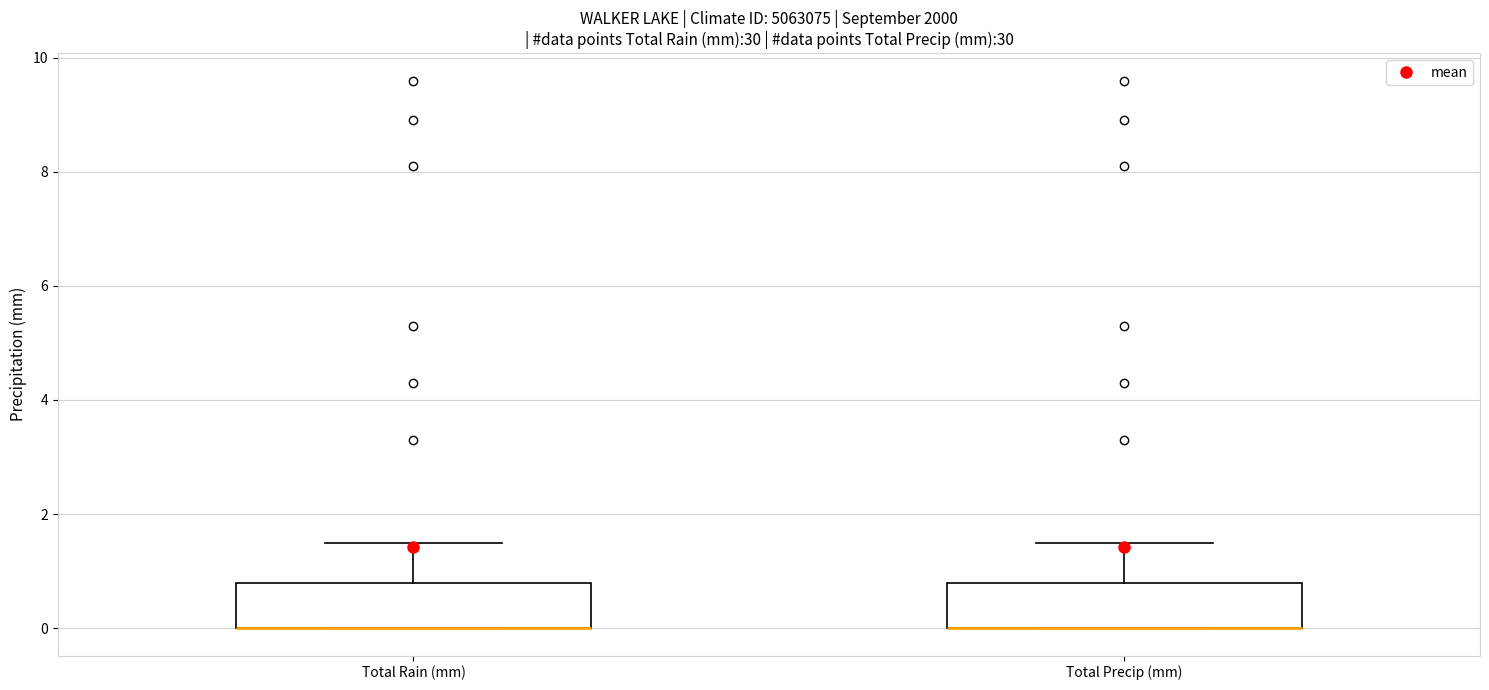

Reading left to right, read every box against the y-axis: the position of its median line, the range the box covers, and the ends of its whiskers. The values are not printed on the chart, so give them approximately, as read against the axis.

Total Rain (mm): median 0.0 (drawn on the box's lower edge), box 0.0 to 0.8, whiskers 0.0 to 1.6
Total Precip (mm): median 0.0 (drawn on the box's lower edge), box 0.0 to 0.8, whiskers 0.0 to 1.6